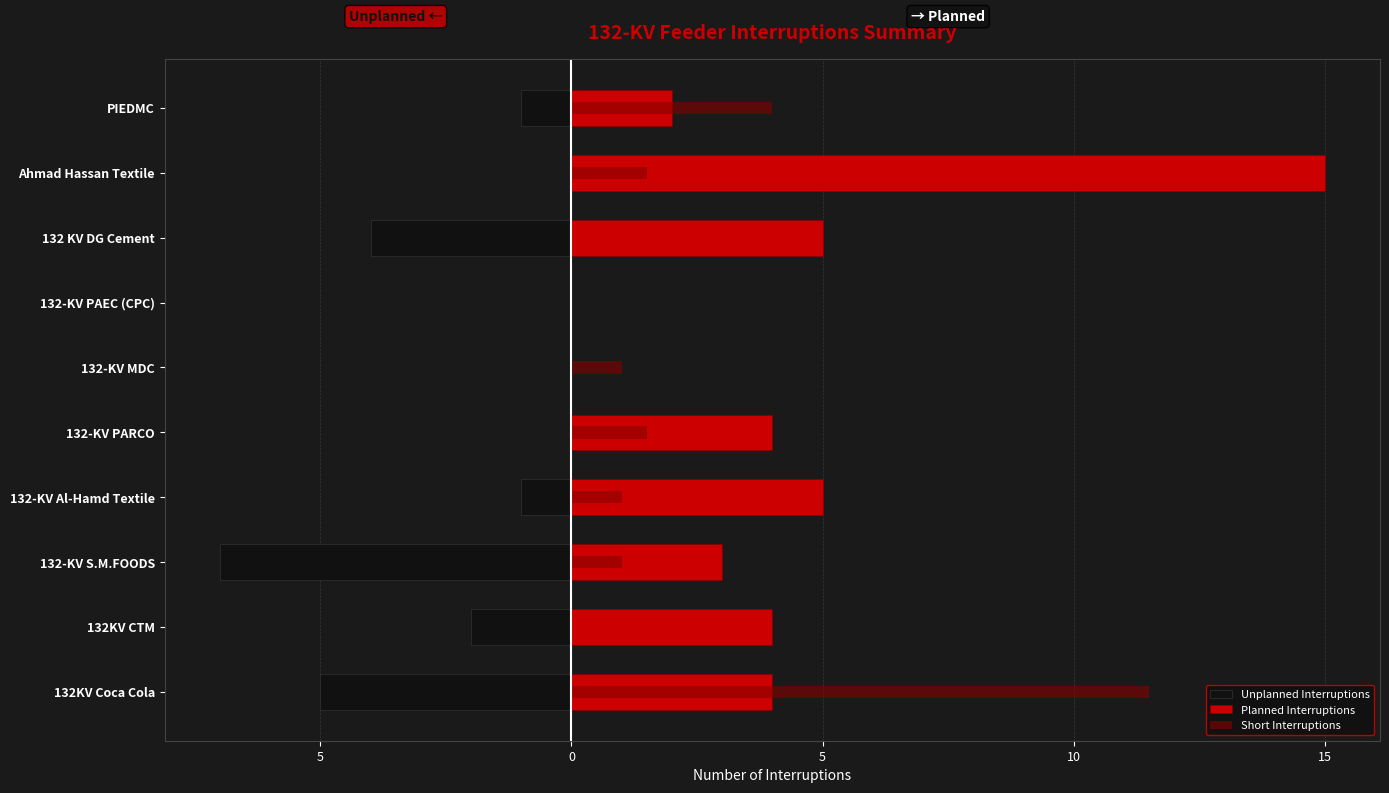

How many bars are there in total?

30